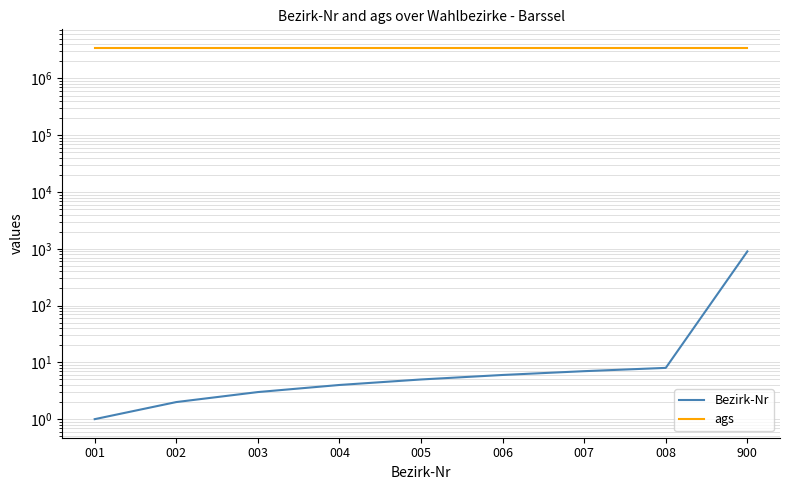

The value of ags at 004 is 1992159. True or false?

False